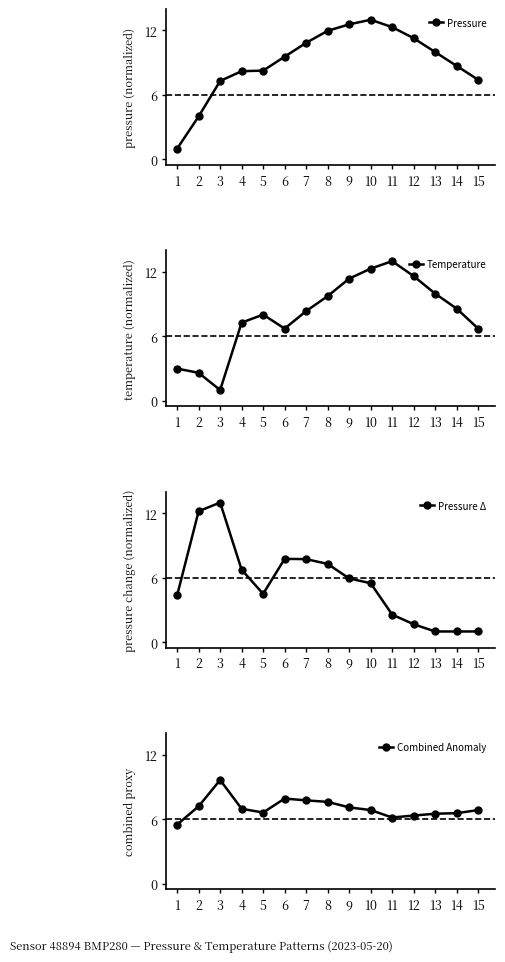

What is the sum of the Combined Anomaly values at 4 and 12?

13.3